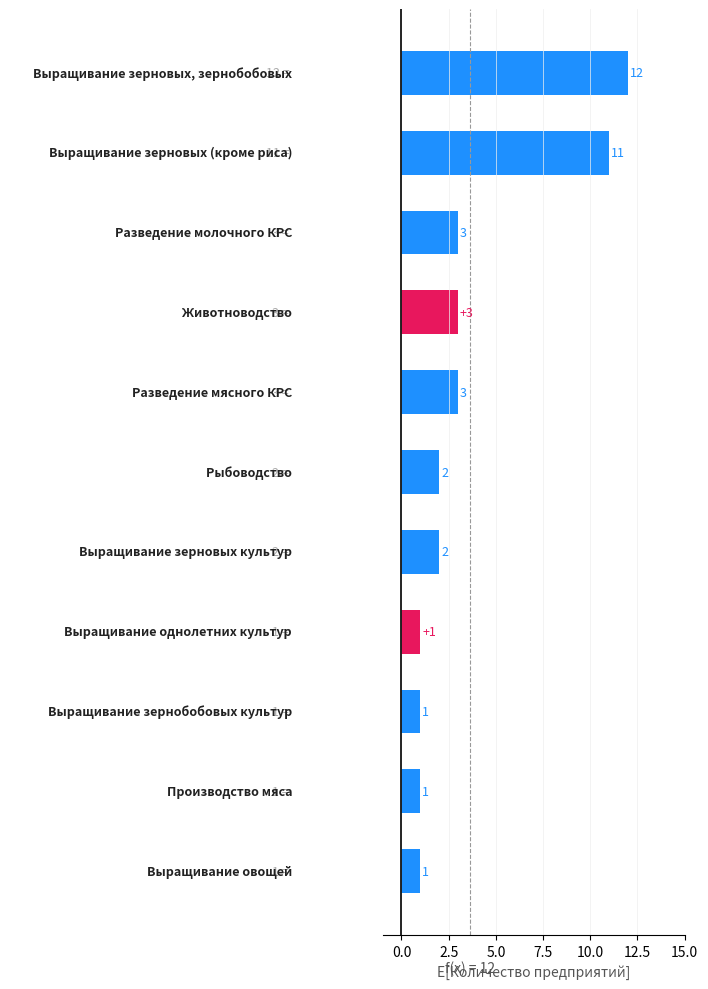

What is the difference between the second highest and second lowest values?

10